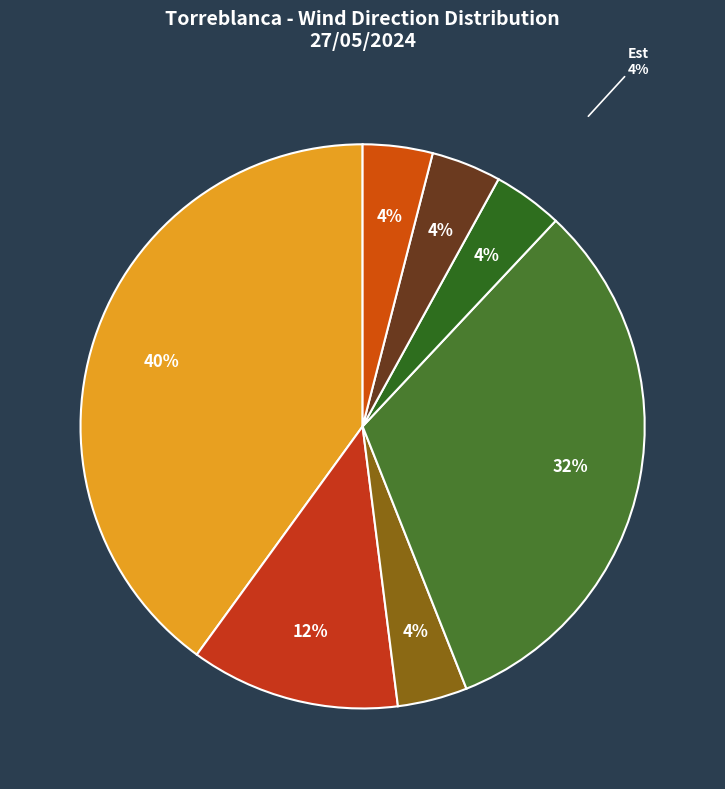

Which slice is the smallest?

Nord-Ouest